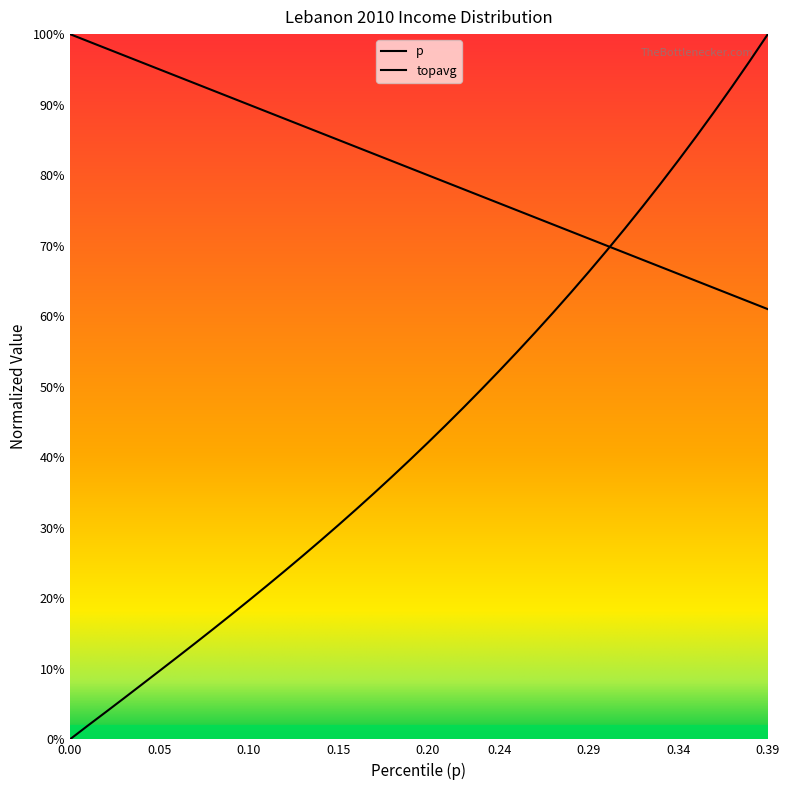

Reading left to right, list all the values displayed in this chart.

p: 1.0	1.0	1.0	1.0	1.0	0.9	0.9	0.9	0.9	0.9	0.9	0.9	0.9	0.9	0.9	0.8	0.8	0.8	0.8	0.8	0.8	0.8	0.8	0.8	0.8	0.8	0.7	0.7	0.7	0.7	0.7	0.7	0.7	0.7	0.7	0.7	0.6	0.6	0.6	0.6
topavg: 0.0	0.0	0.0	0.1	0.1	0.1	0.1	0.1	0.2	0.2	0.2	0.2	0.2	0.3	0.3	0.3	0.3	0.3	0.4	0.4	0.4	0.4	0.5	0.5	0.5	0.5	0.6	0.6	0.6	0.7	0.7	0.7	0.8	0.8	0.8	0.9	0.9	0.9	1.0	1.0